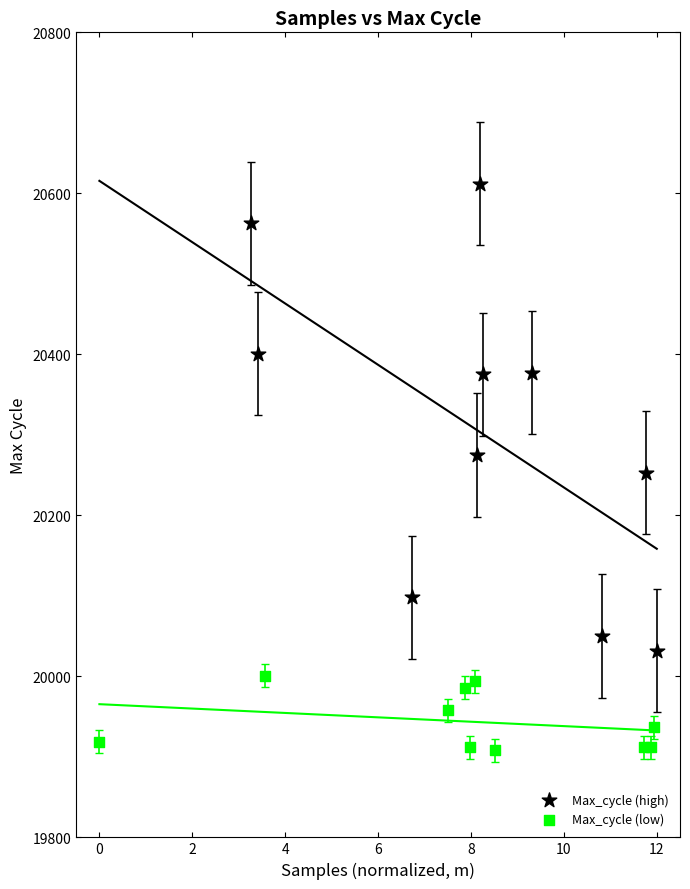

Which series reaches the minimum Y coordinate?

Max_cycle (low)